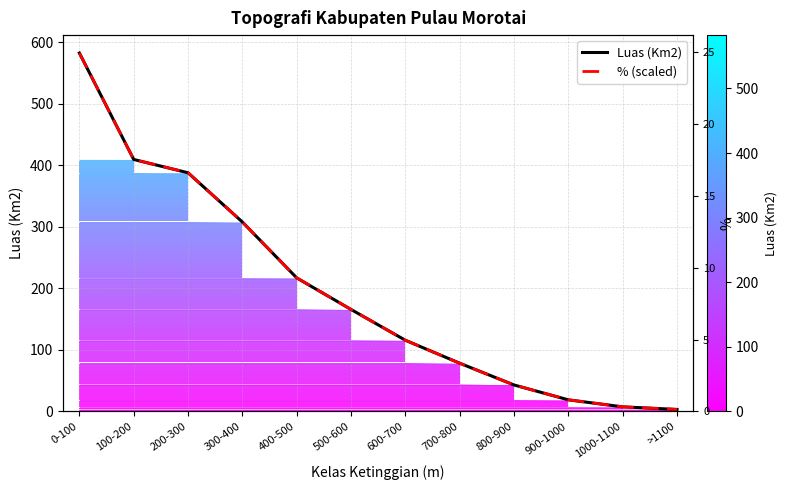

Count the number of categories in the chart.

12